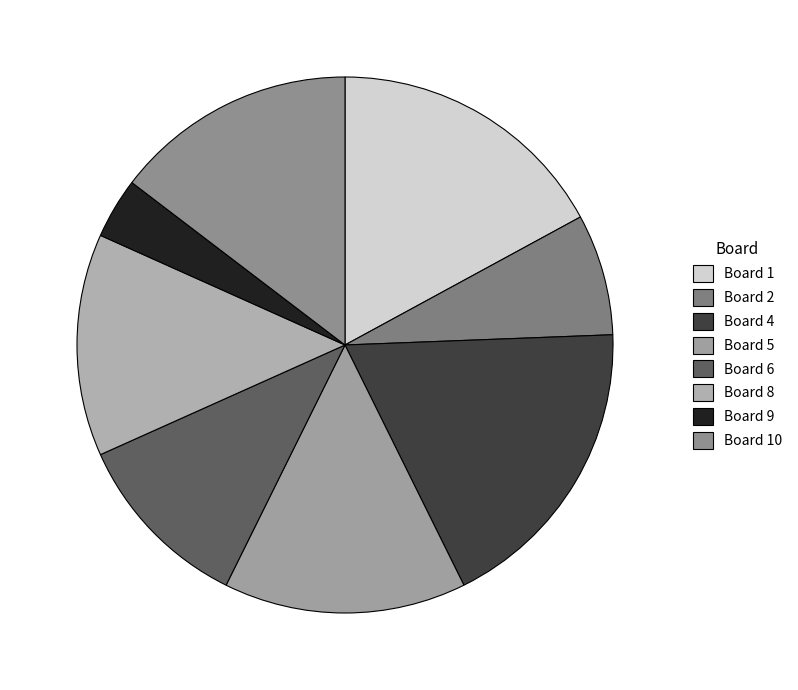

Count the number of slices in the pie.

8